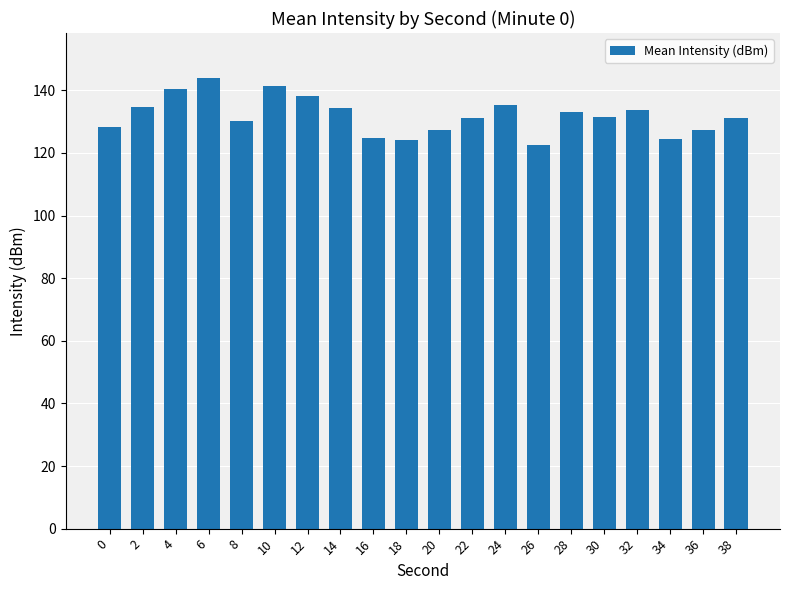

Which category has the lowest value across all series?

26